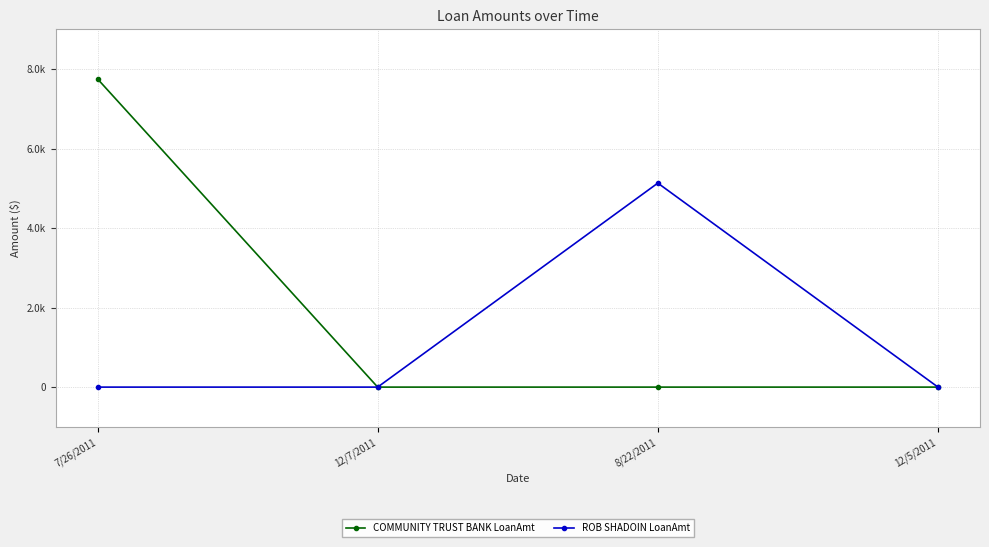

Which series has the largest range (max minus min)?

COMMUNITY TRUST BANK LoanAmt